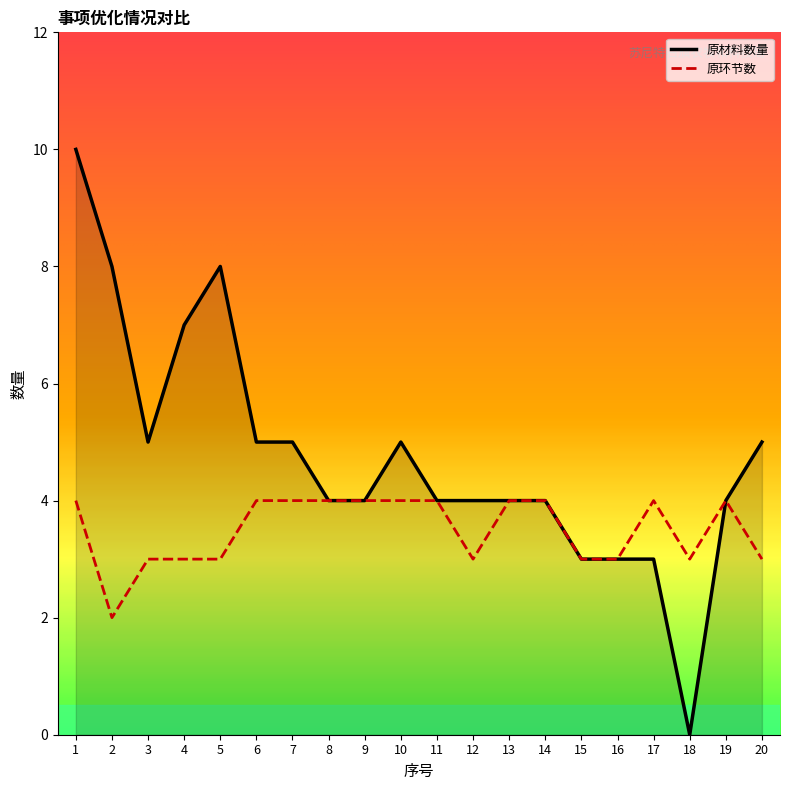

Is it true that 原材料数量 equals 10 at 1?

True